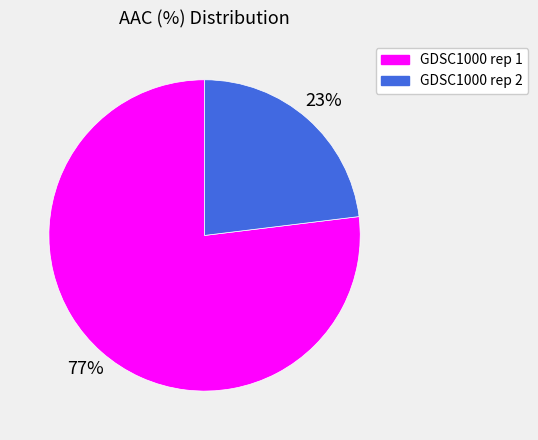

Approximately how many times larger is the value at GDSC1000 rep 2 compared to GDSC1000 rep 1?

0.3